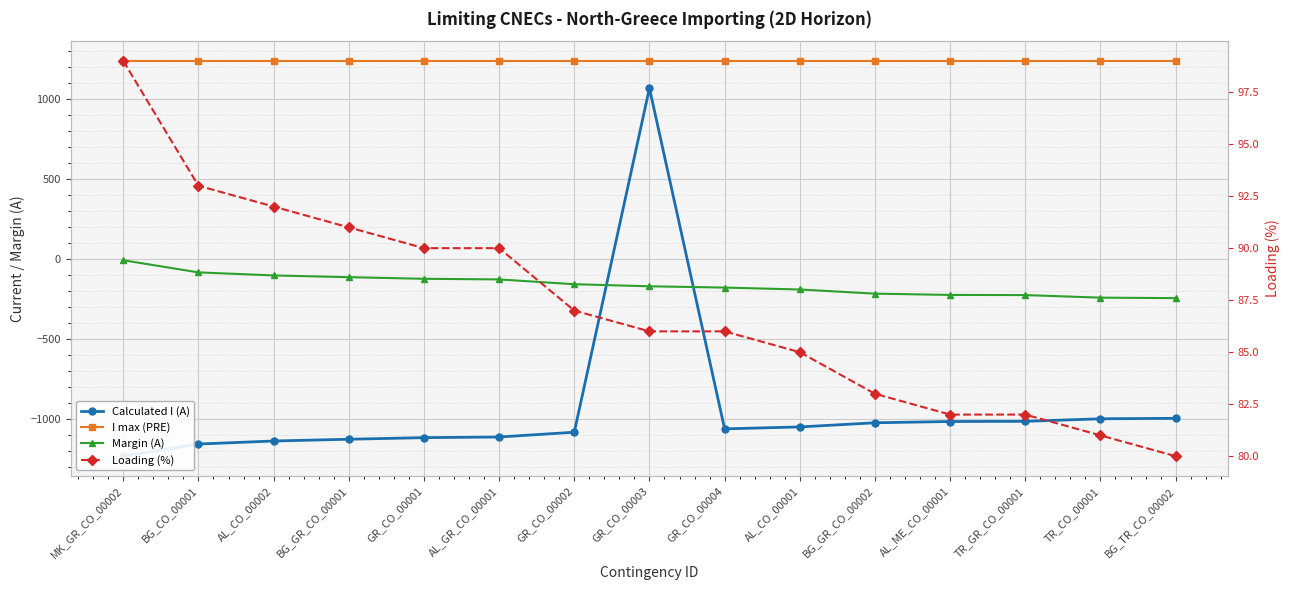

The value of Calculated I (A) at TR_CO_00001 is -1491. True or false?

False